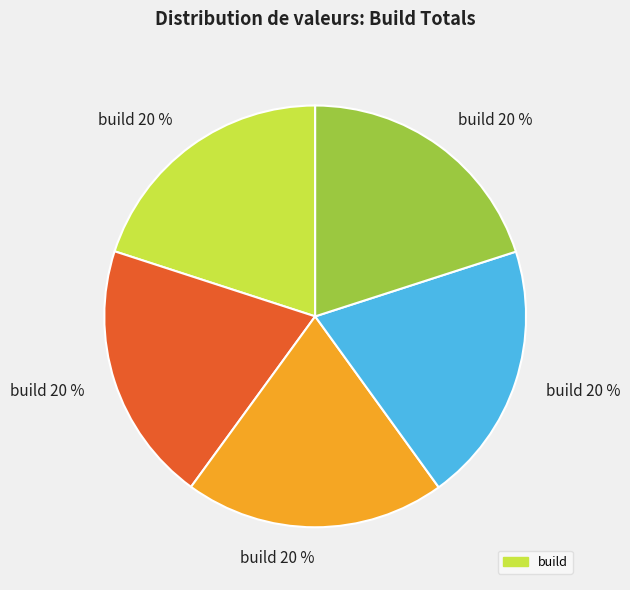

Is there any slice that represents more than half of the pie?

No